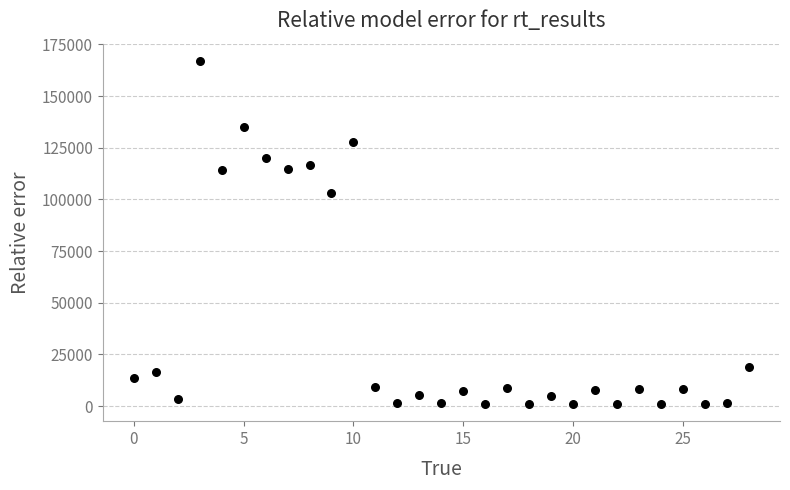

What is the range of Y values (max minus min)?

166062